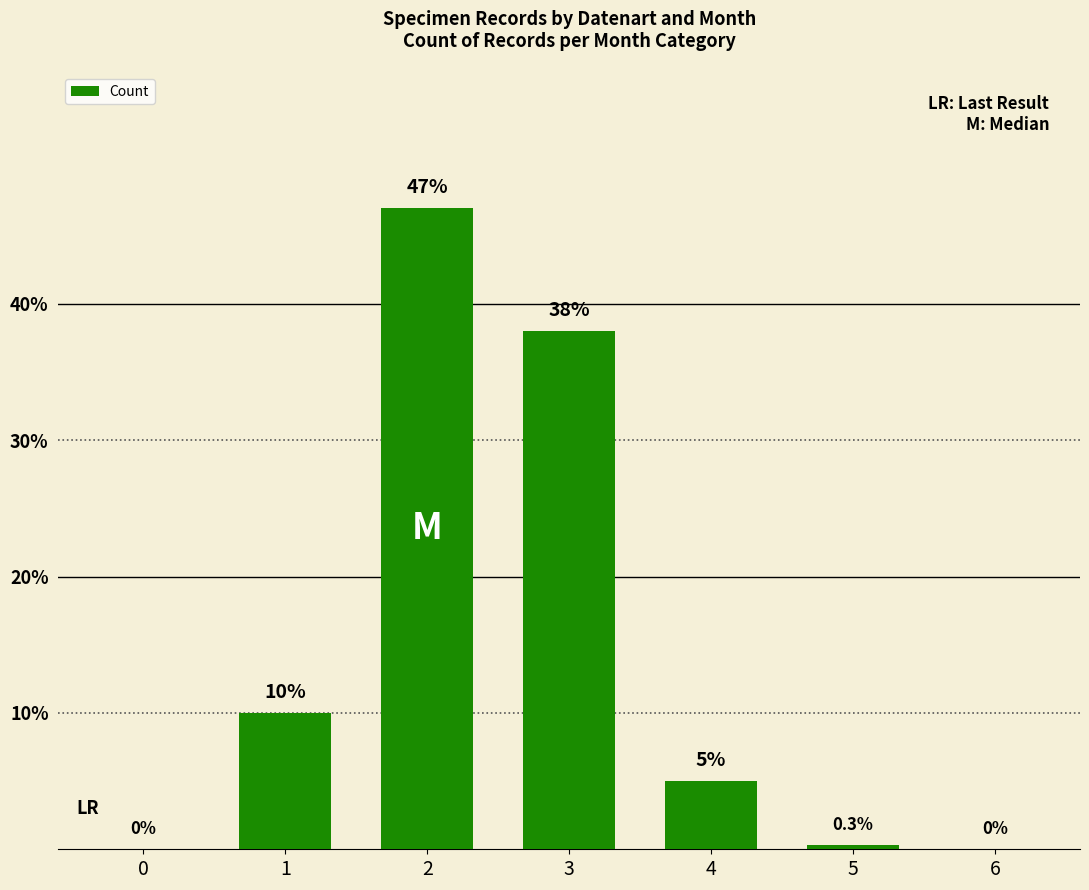

Reading left to right, what are all the values shown in this chart?

0=0.0	1=10.0	2=47.0	3=38.0	4=5.0	5=0.3	6=0.0